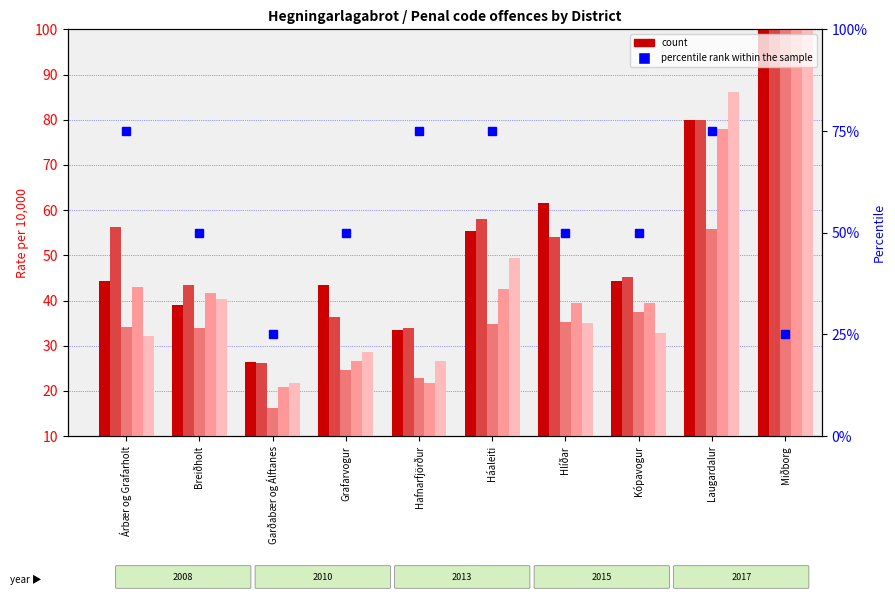

Reading left to right, transcribe all the data shown in this chart.

Árbær og Grafarholt=75	Breiðholt=50	Garðabær og Álftanes=25	Grafarvogur=50	Hafnarfjörður=75	Háaleiti=75	Hlíðar=50	Kópavogur=50	Laugardalur=75	Miðborg=25